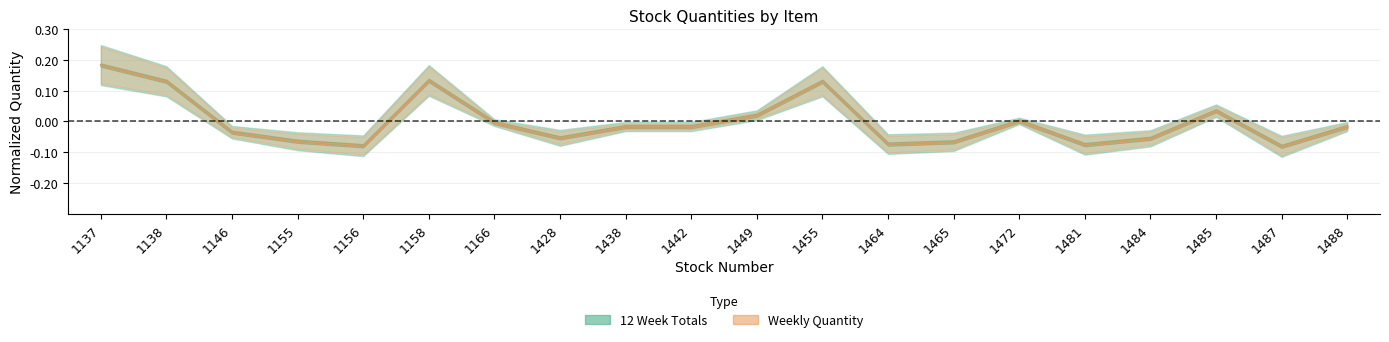

What is the value of the Weekly Quantity point at the 19th from the left?

-0.1